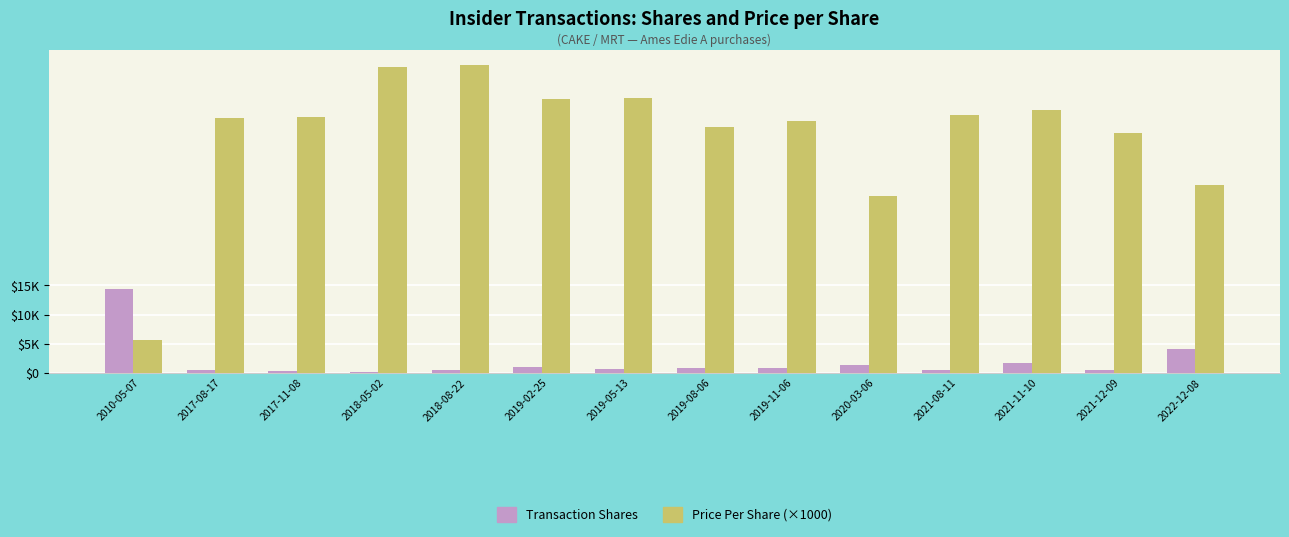

At 2018-08-22, list the series in order from smallest to largest.

Transaction Shares, Price Per Share (×1000)